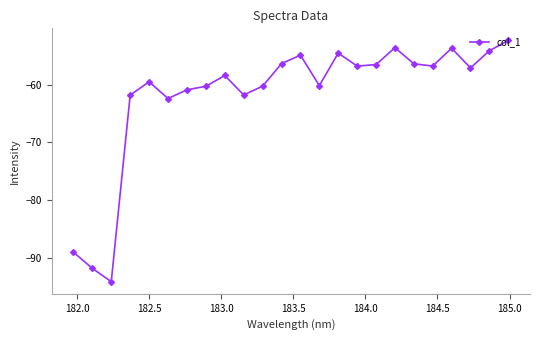

What is the value of the 24th point from the left?

-52.3